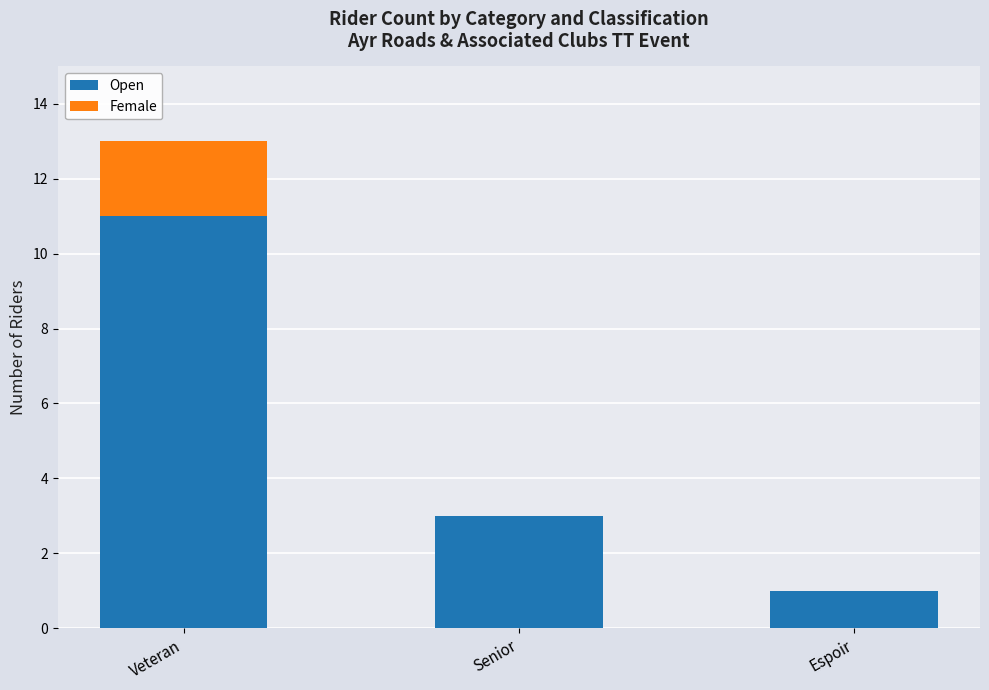

What is the sum of all Open values?

15